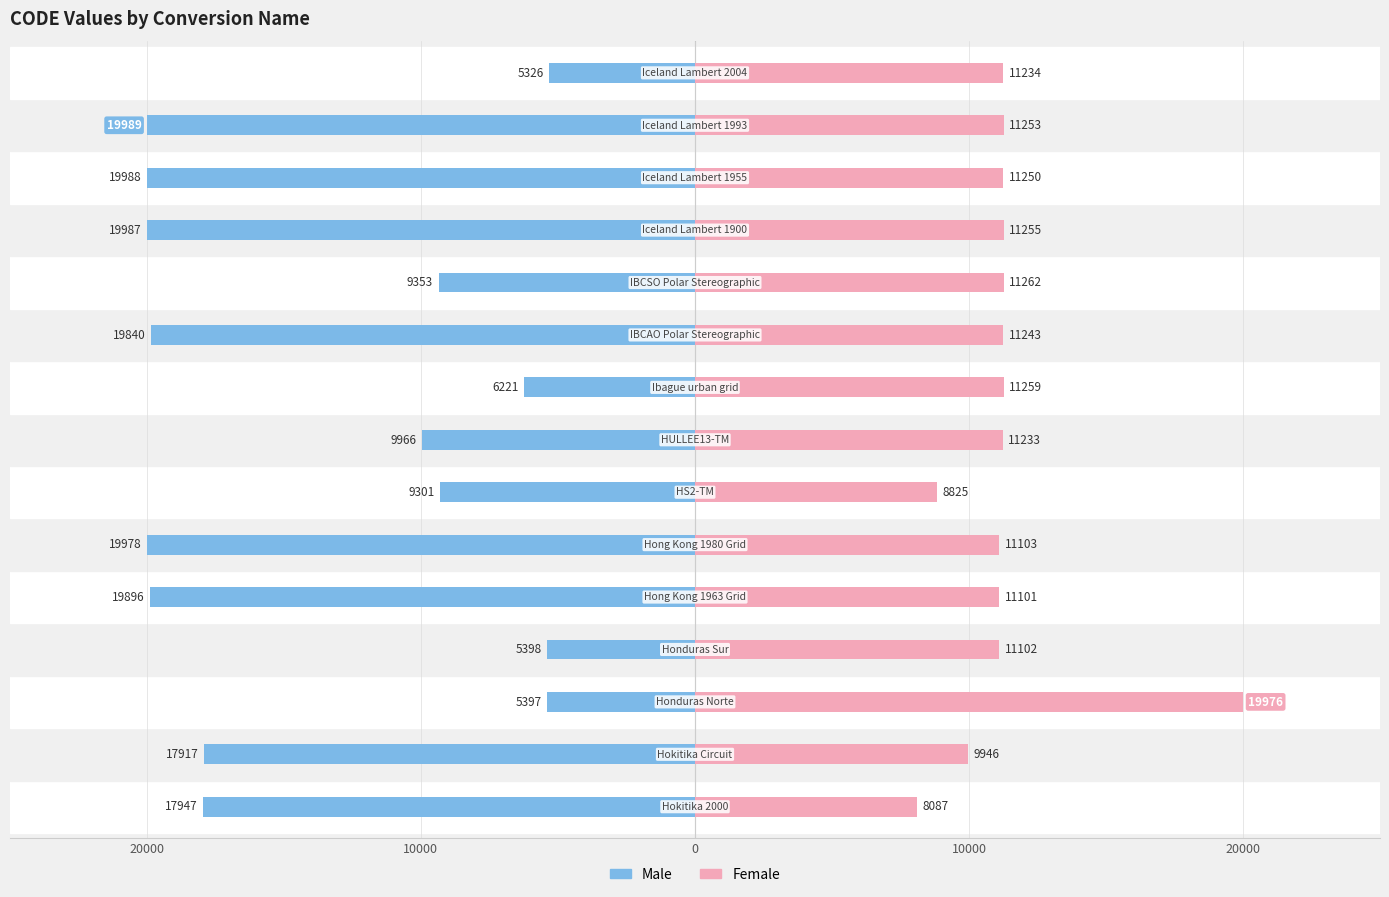

True or false: Male has a value of -5398 at 10000.

True